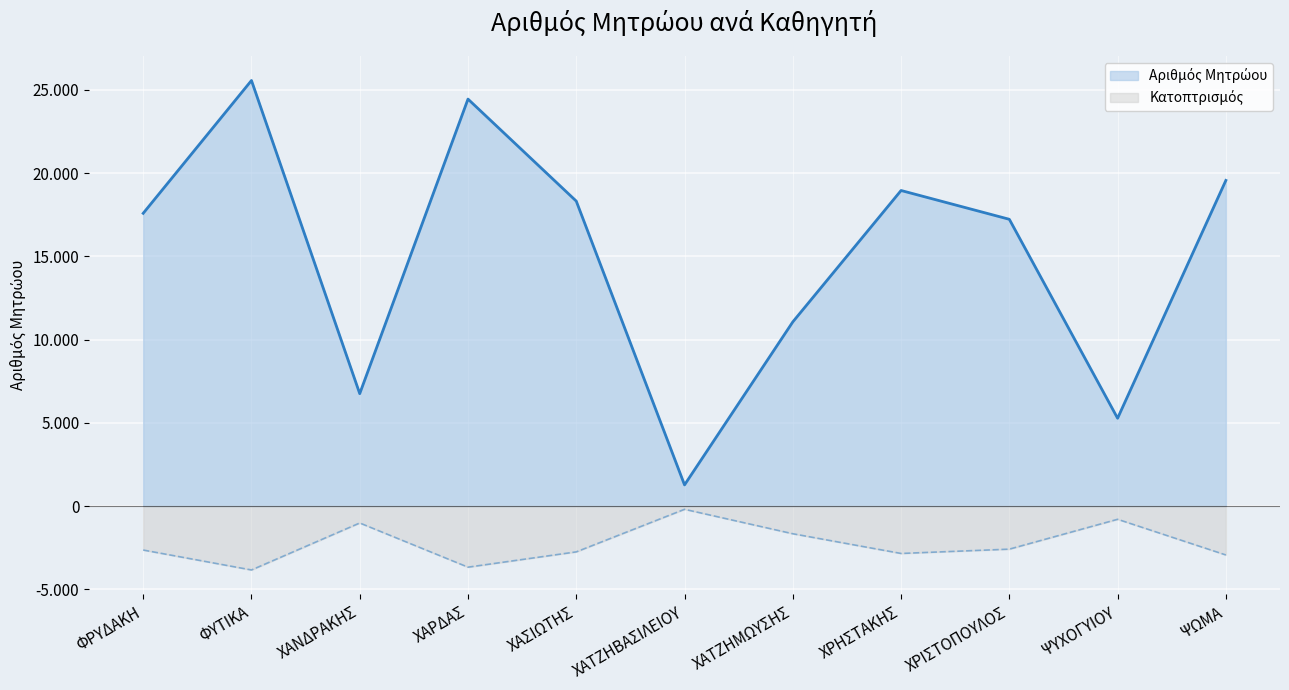

What is the difference between the second highest and second lowest values?

19167